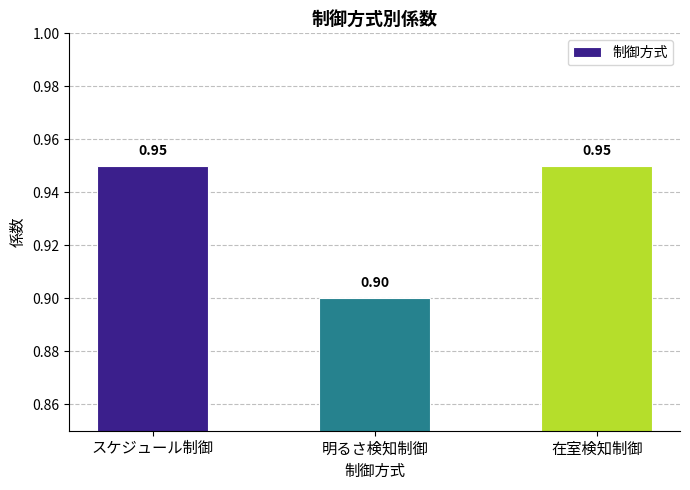

At which category does the chart reach its minimum across all series?

明るさ検知制御